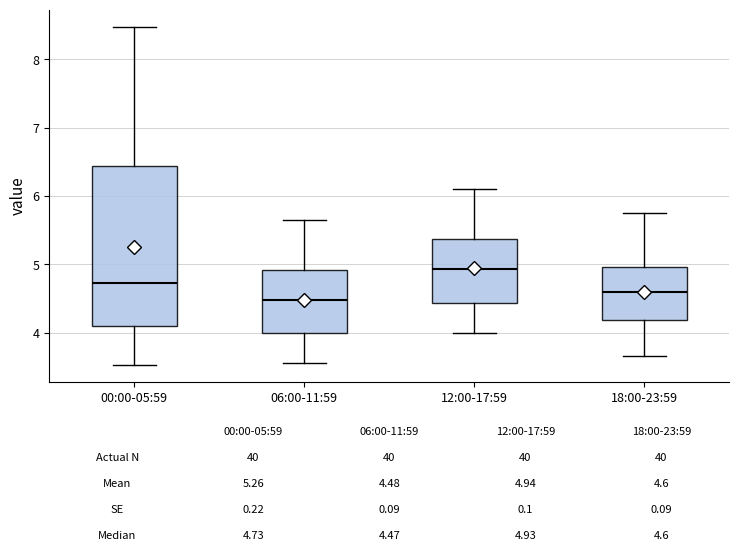

Which box's median line is the highest?

12:00-17:59